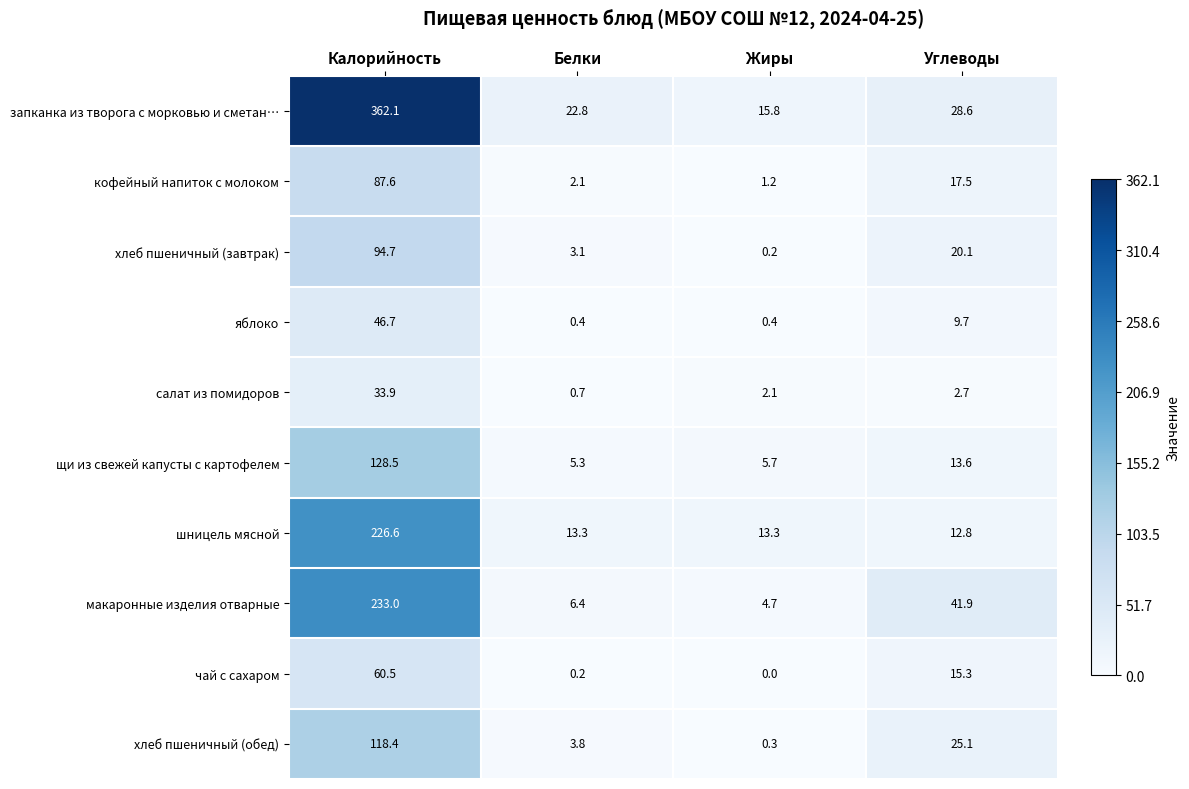

What is the spread (max minus min) of values at Жиры?

15.8